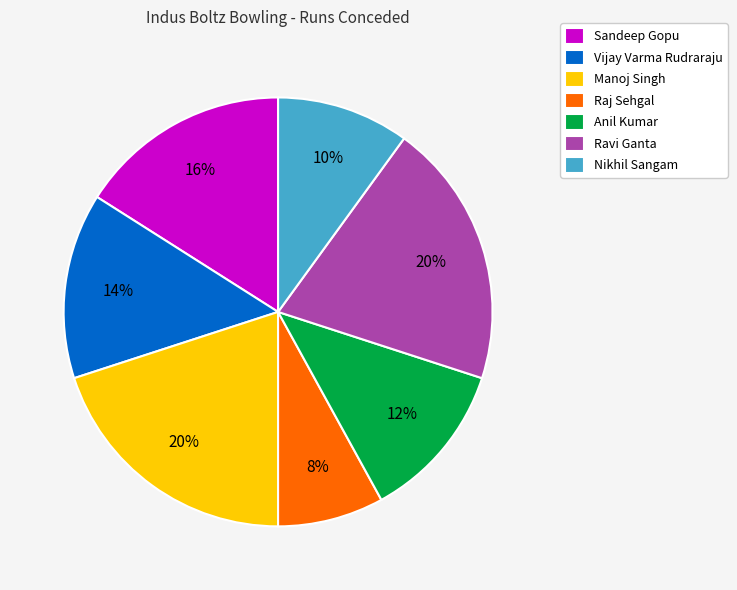

Which category has the smallest portion of the pie?

Raj Sehgal